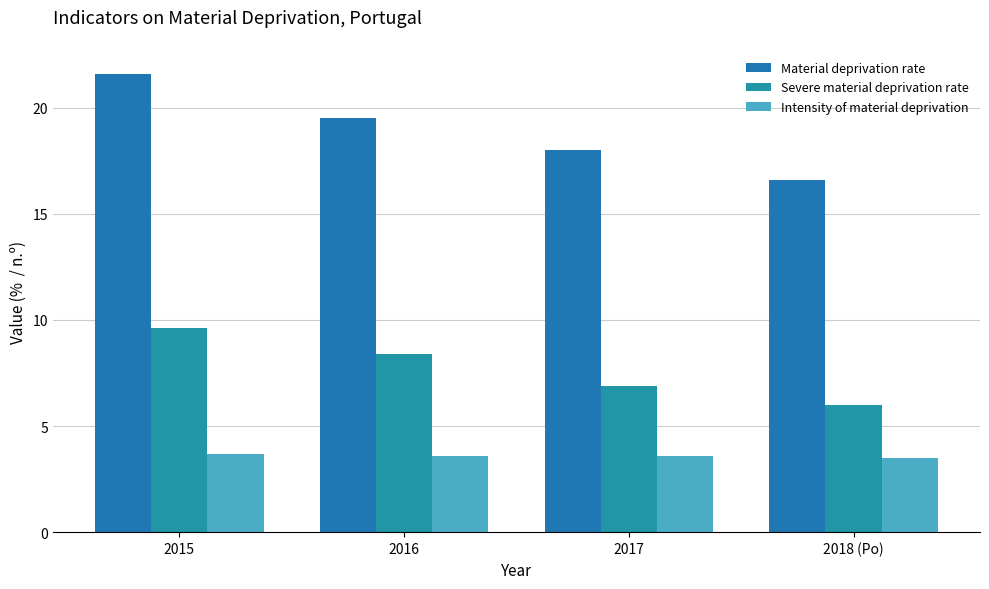

At which category is the sum across all series the highest?

2015